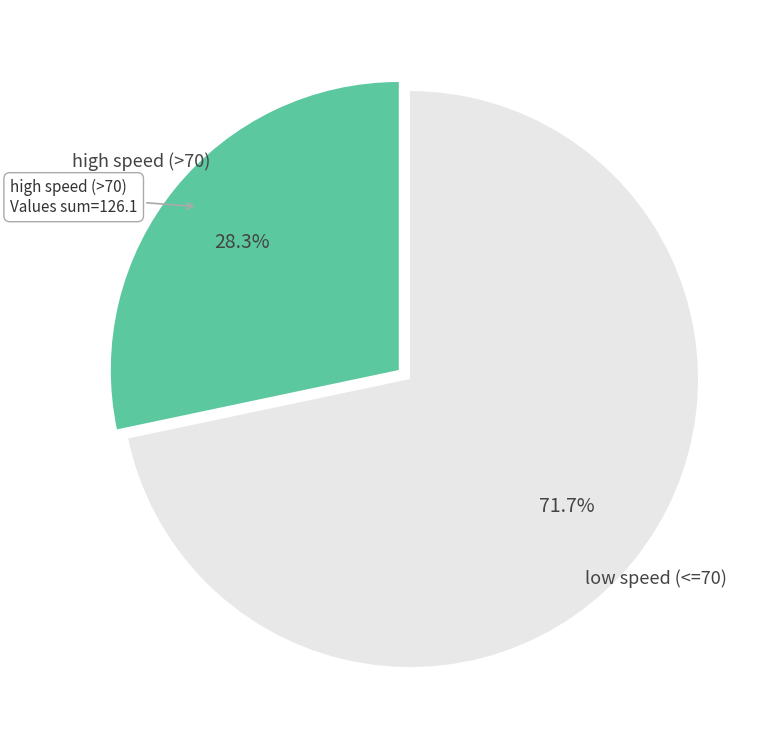

To the nearest percent, what is the difference between the largest and smallest slice percentages?

43%